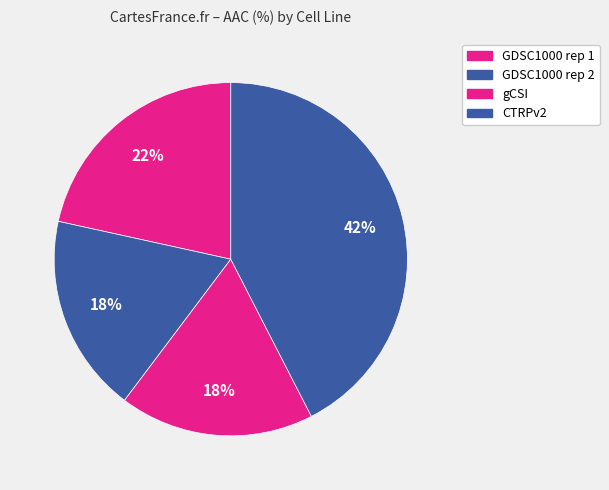

How many segments does this pie chart have?

4